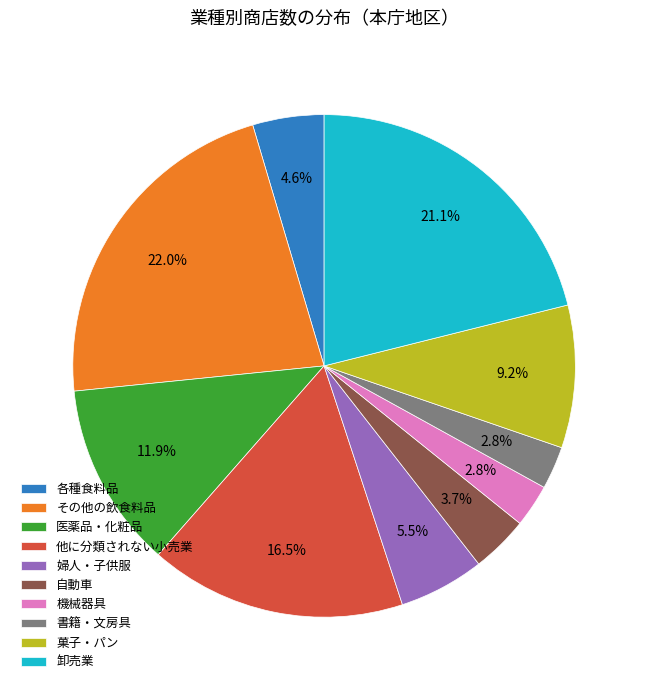

Is the sum of 自動車 and 各種食料品 greater than half?

No